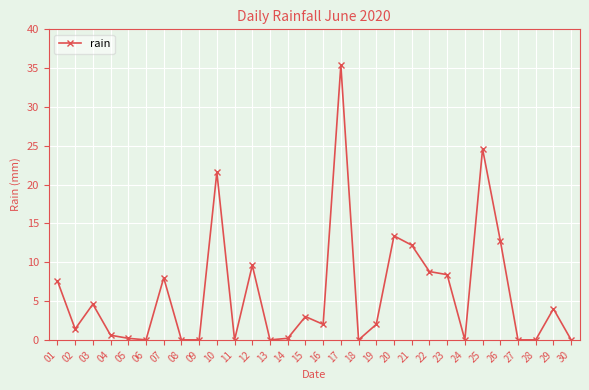

What is the difference between the maximum and minimum values?

35.4